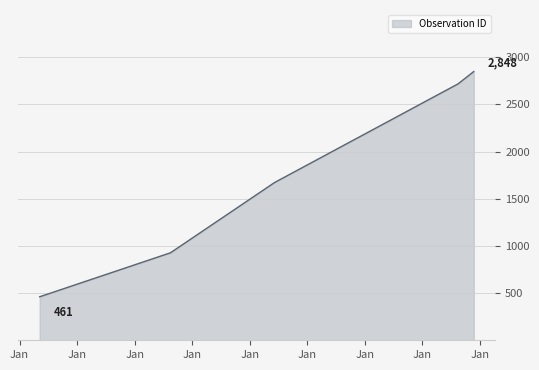

What is the difference between the maximum and minimum values?

2387